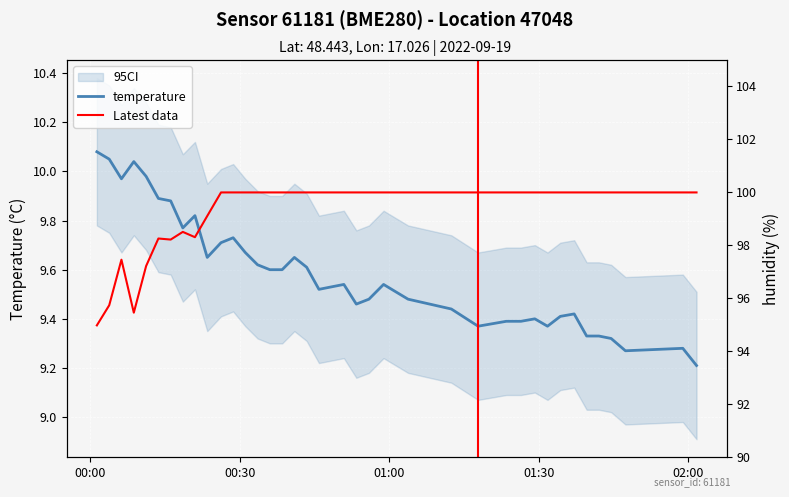

What is the minimum value shown in the chart?

9.2